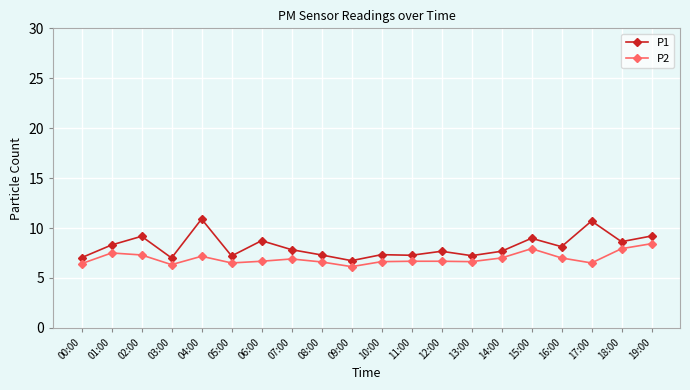

True or false: P1 and P2 intersect in this chart.

False